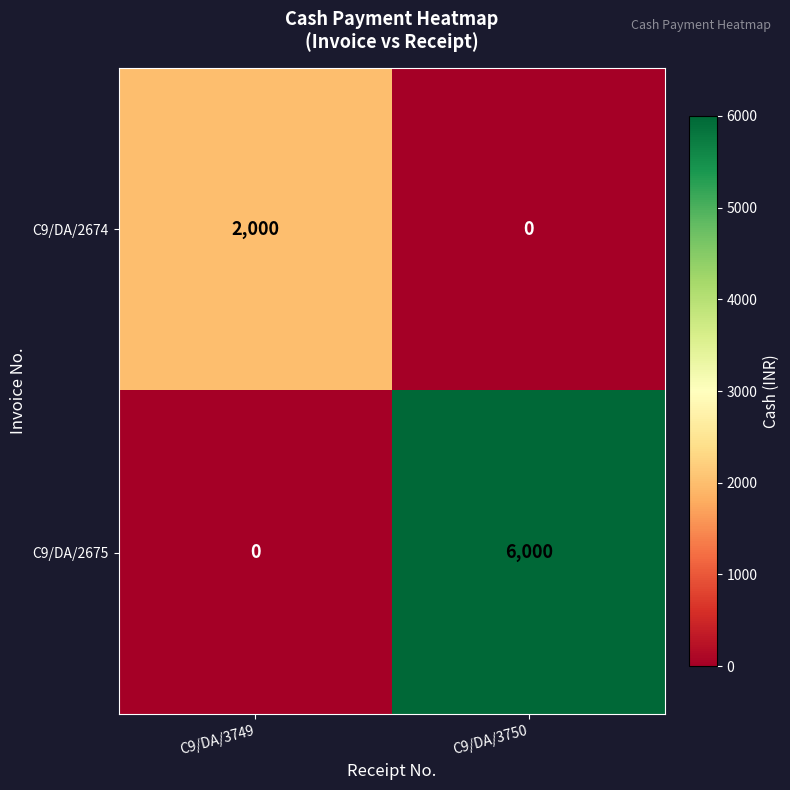

Reading left to right, what are all the values shown in this chart?

C9/DA/2674: C9/DA/3749=2000	C9/DA/3750=0
C9/DA/2675: C9/DA/3749=0	C9/DA/3750=6000